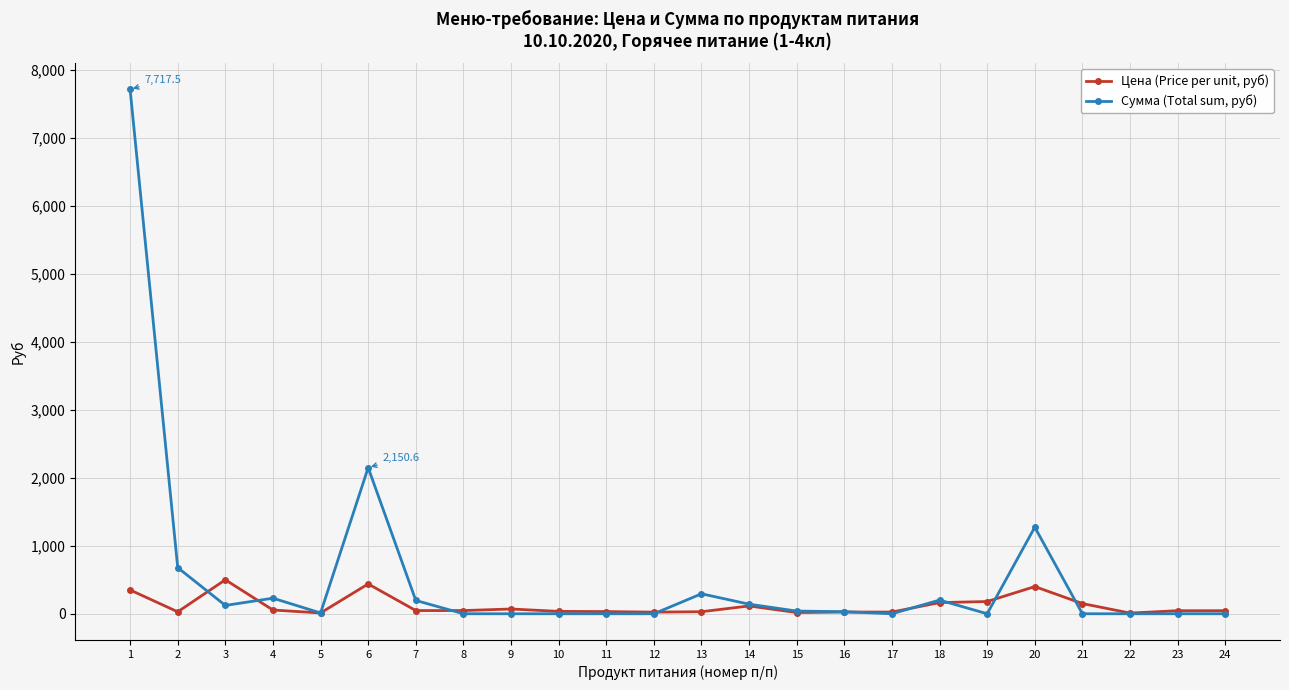

Rank the series at 5 from lowest to highest value.

Сумма (Total sum, руб), Цена (Price per unit, руб)